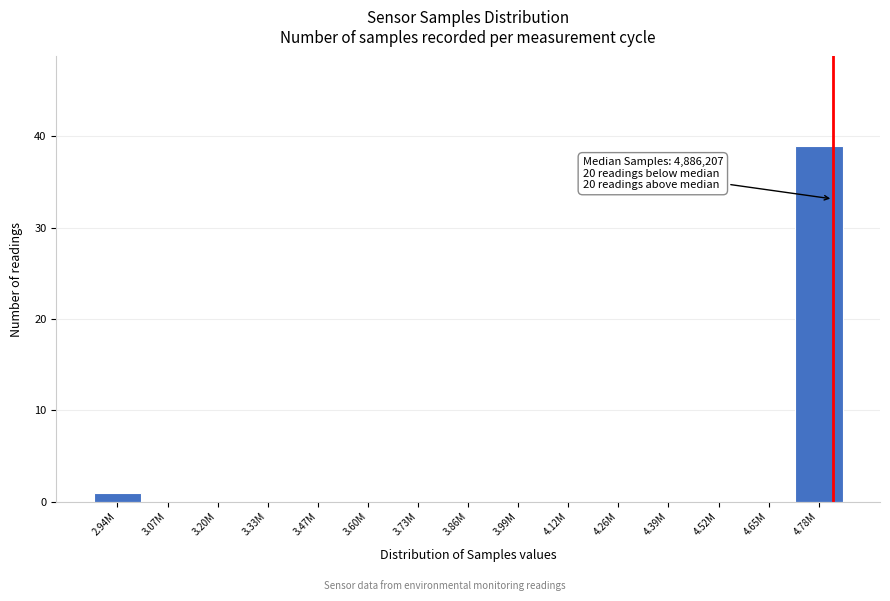

Reading right to left, transcribe all the data shown in this chart.

4.78M=39	4.65M=0	4.52M=0	4.39M=0	4.26M=0	4.12M=0	3.99M=0	3.86M=0	3.73M=0	3.60M=0	3.47M=0	3.33M=0	3.20M=0	3.07M=0	2.94M=1